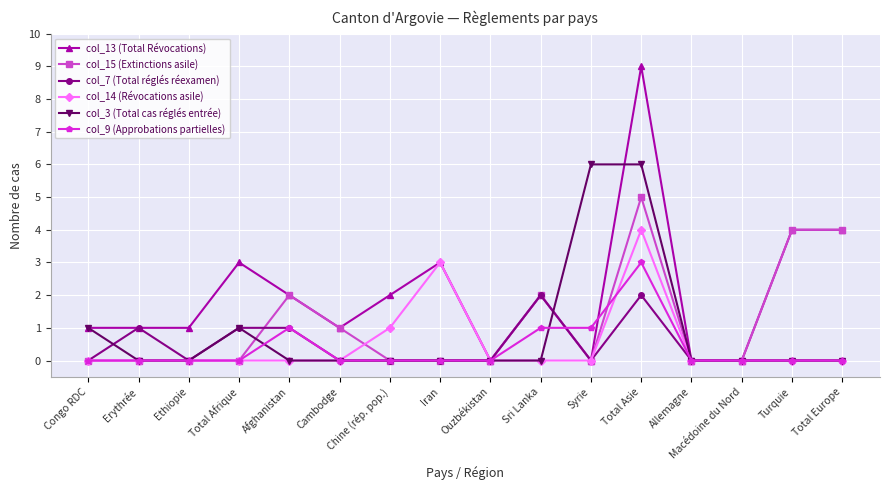

What is the label of the 15th point from the left?

Turquie